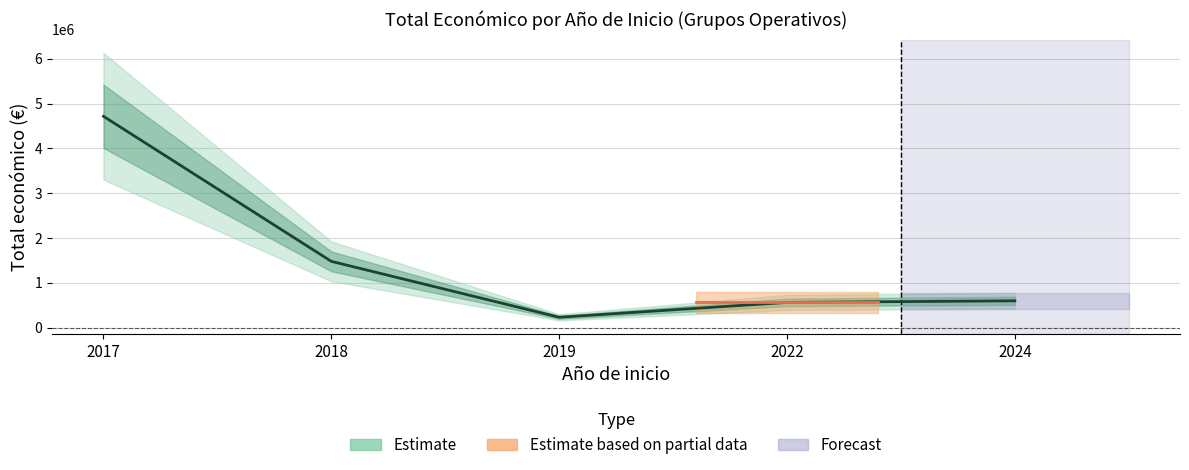

What is the value of the 2nd point from the left?

1479492